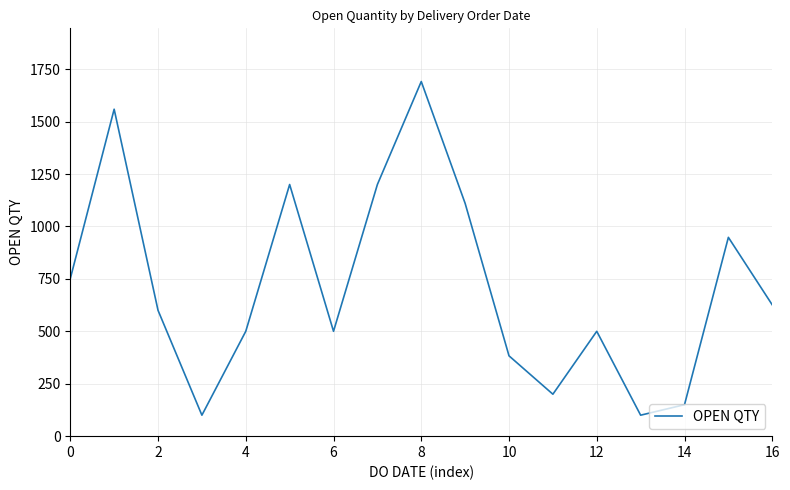

What is the difference between the maximum and minimum values?

1591